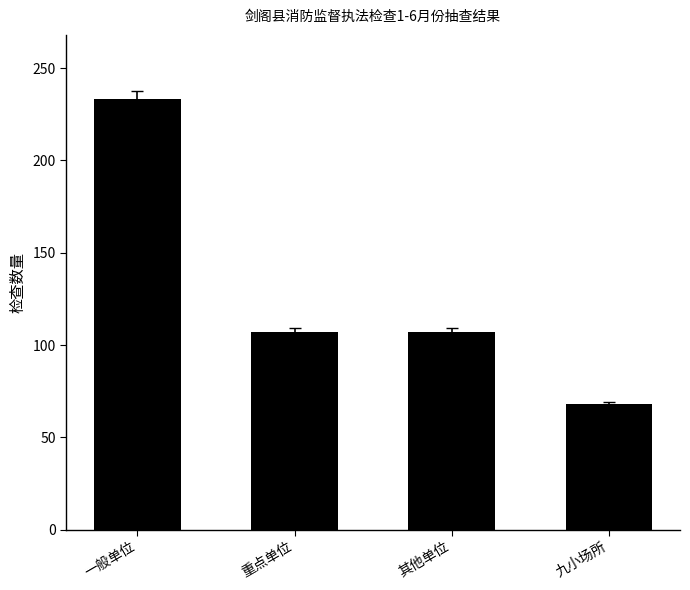

The value at 九小场所 is 45. True or false?

False